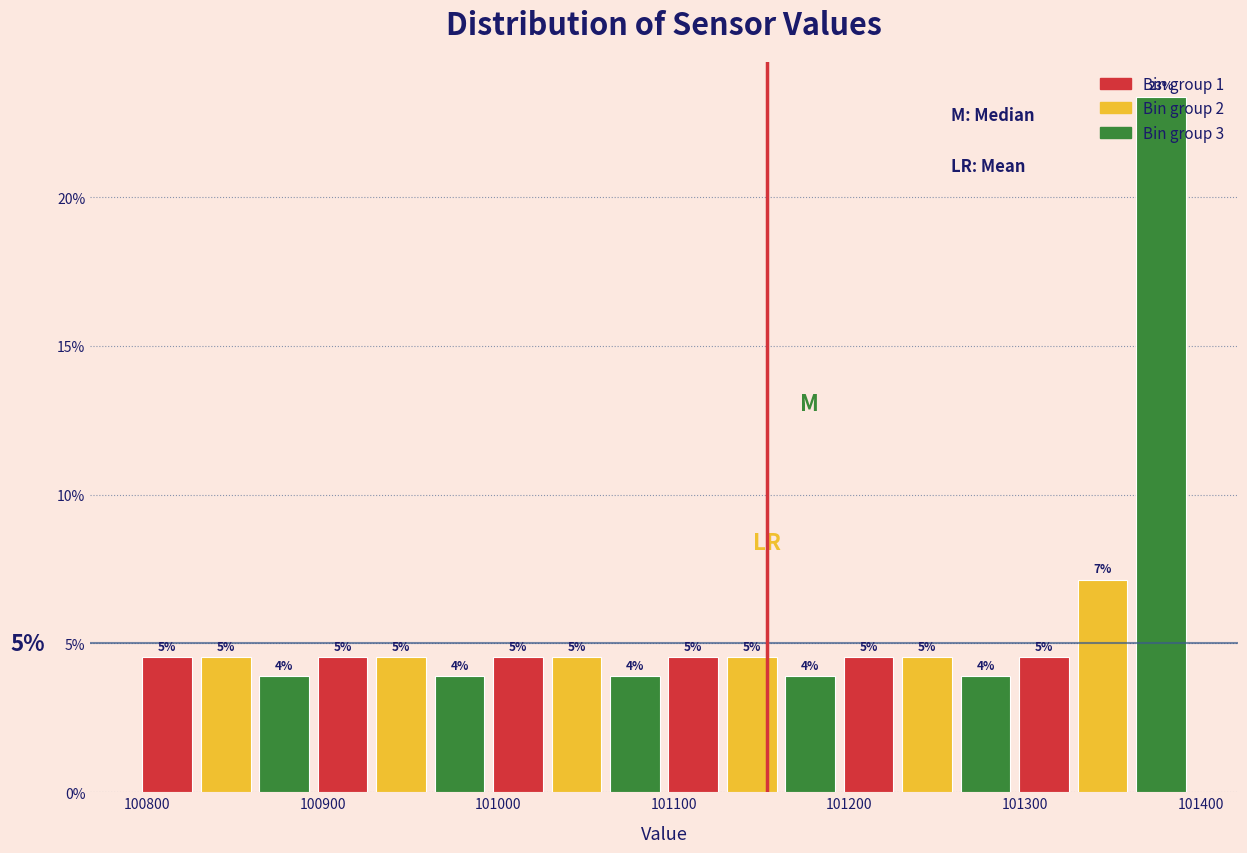

Read against the x-axis, roughly where is the centre of the tallest bar?

101380